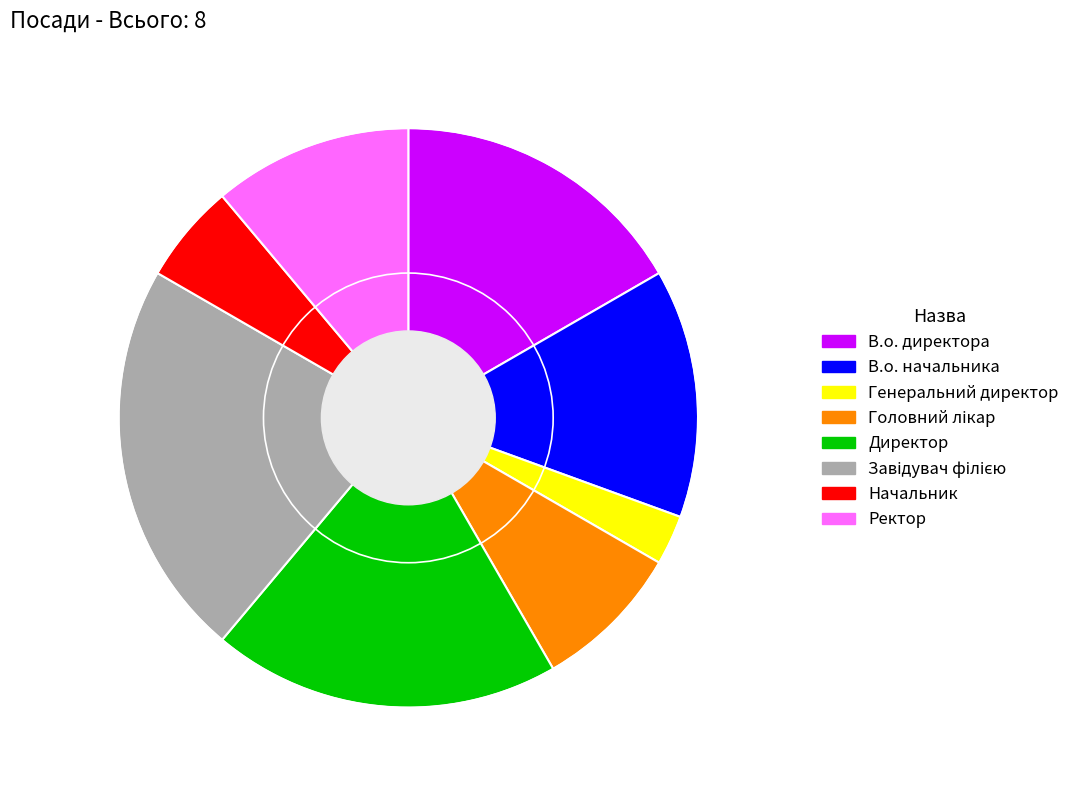

Is Генеральний директор the majority of the pie?

No